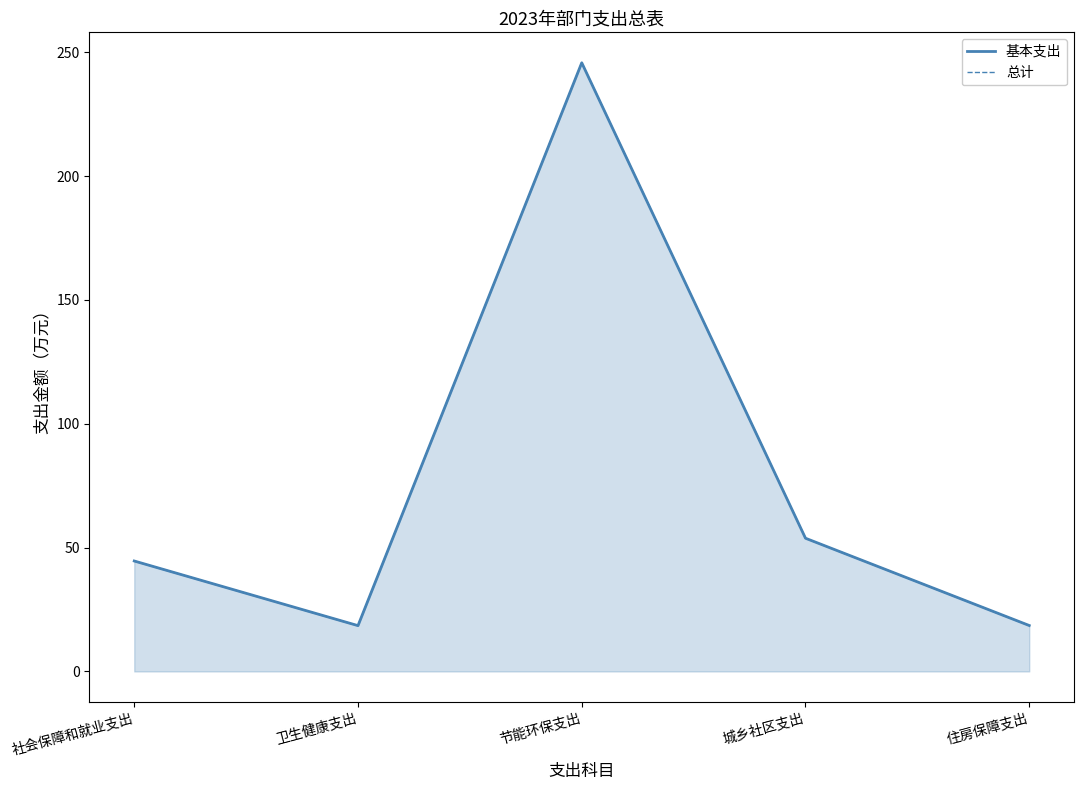

True or false: 基本支出 and 总计 intersect in this chart.

False